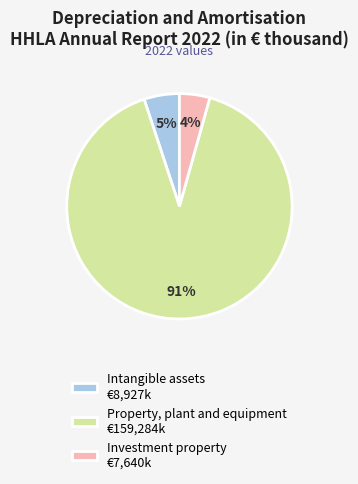

True or false: Intangible assets accounts for 12% of the total.

False